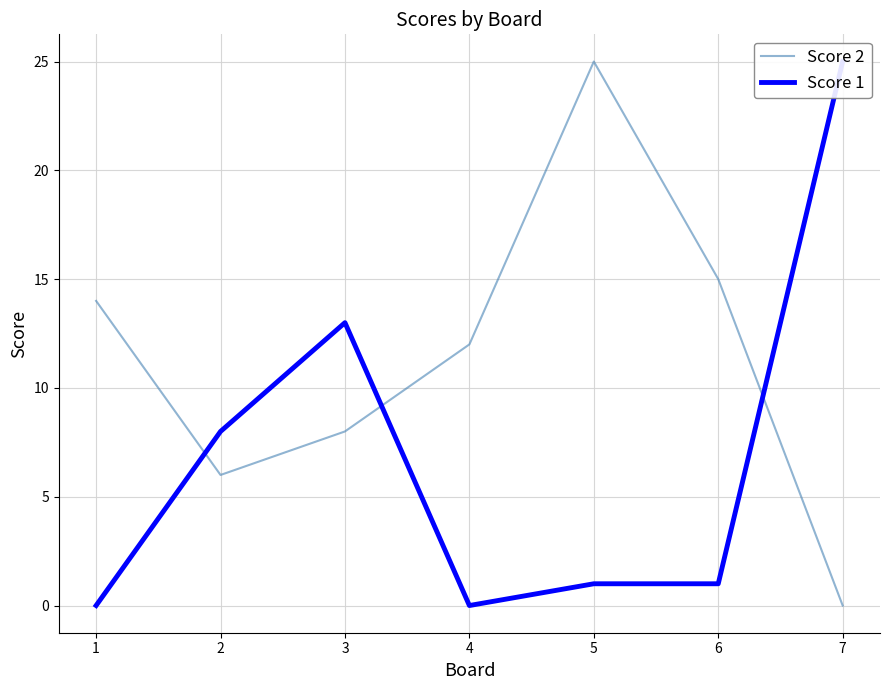

Is it true that Score 2 equals 25 at 5?

True